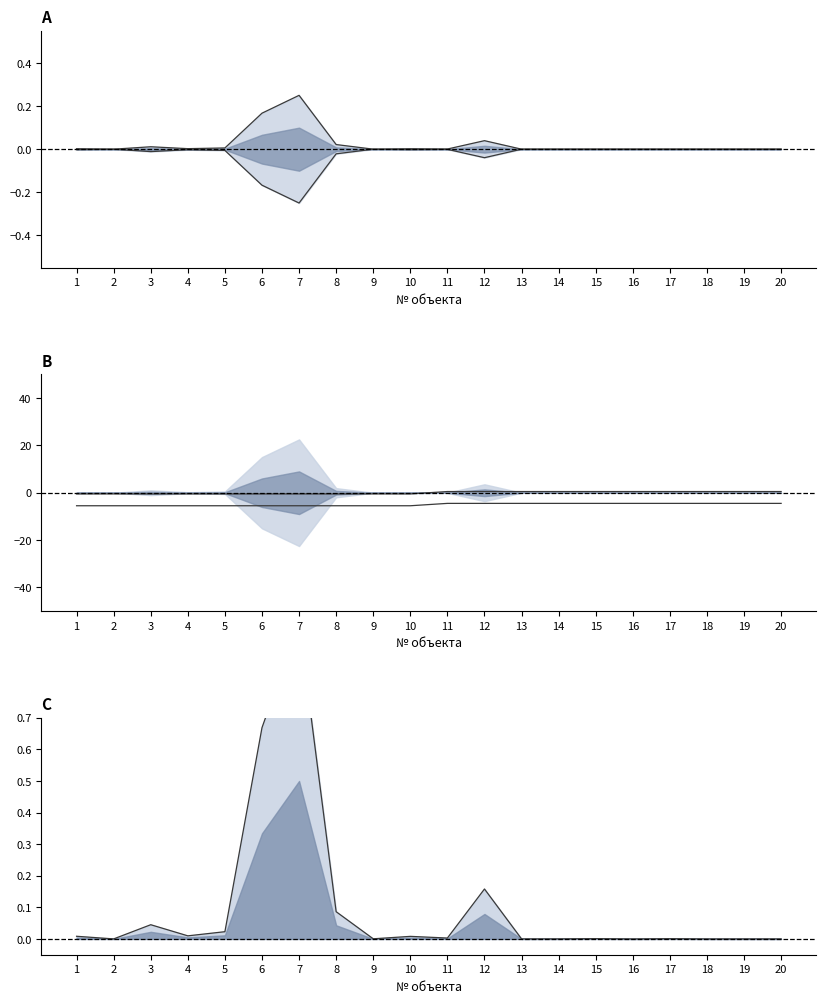

List the series in order of their peak value, highest first.

Категория объекта, Суммарный выброс, Норм выброс